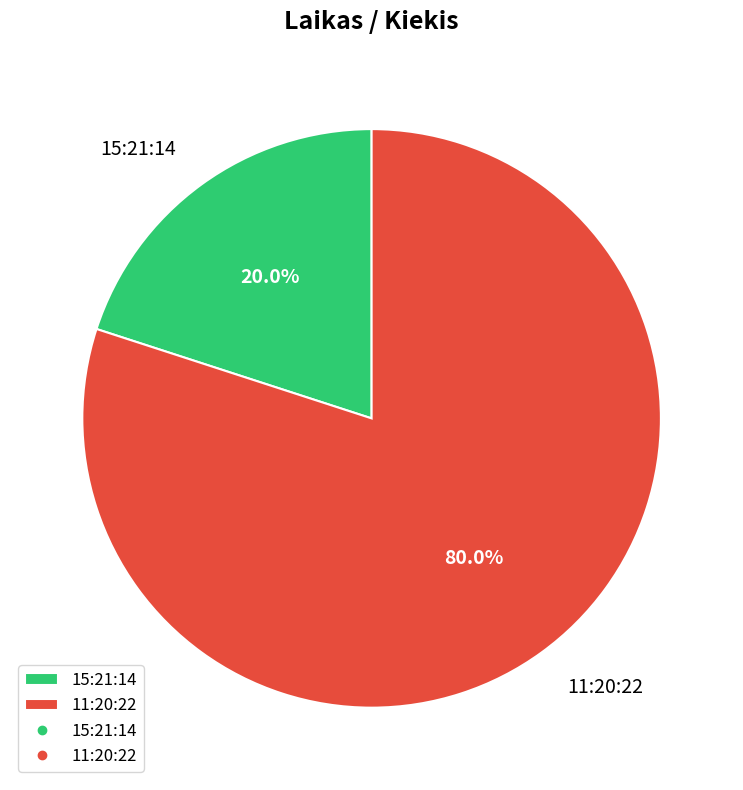

To the nearest percent, what portion does 11:20:22 represent?

80%